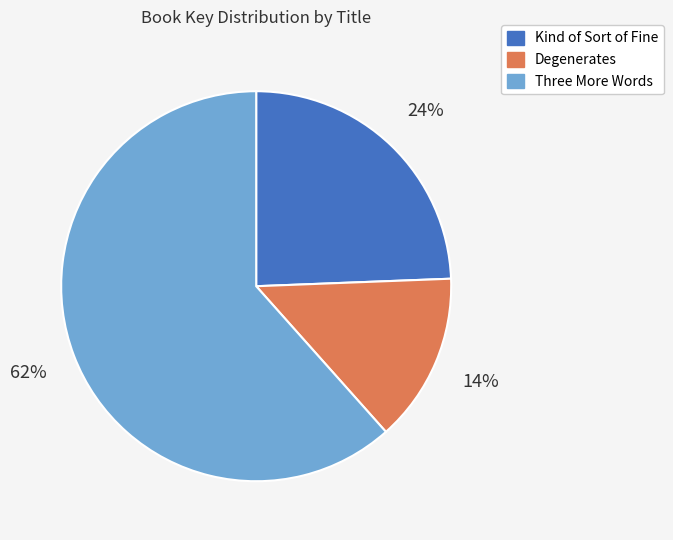

To the nearest percent, what is the average slice percentage?

33%